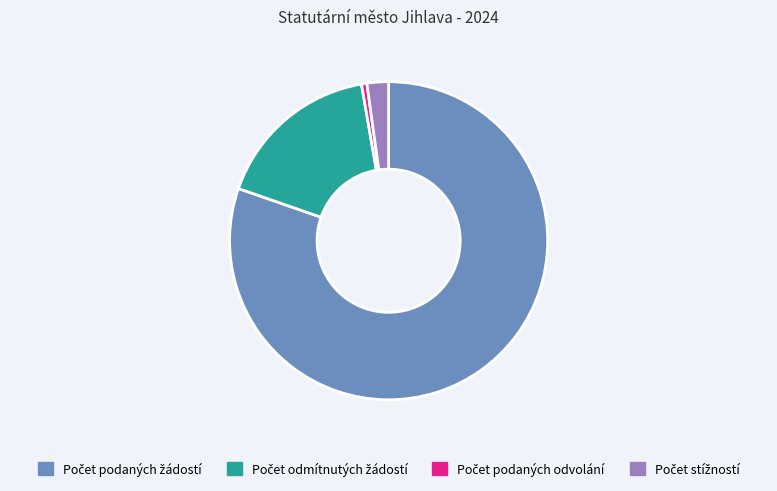

Does any single category account for the majority?

Yes